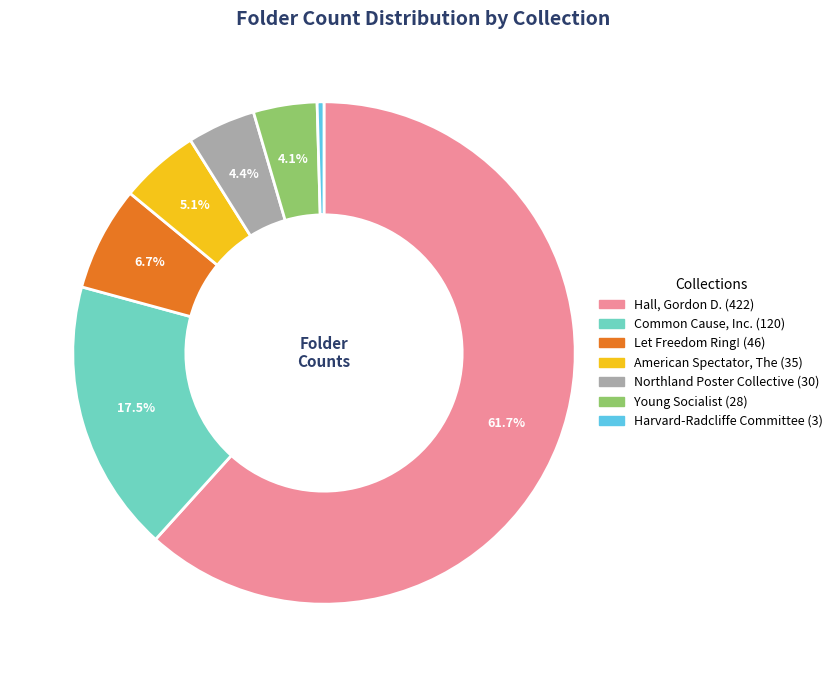

How many segments does this pie chart have?

7